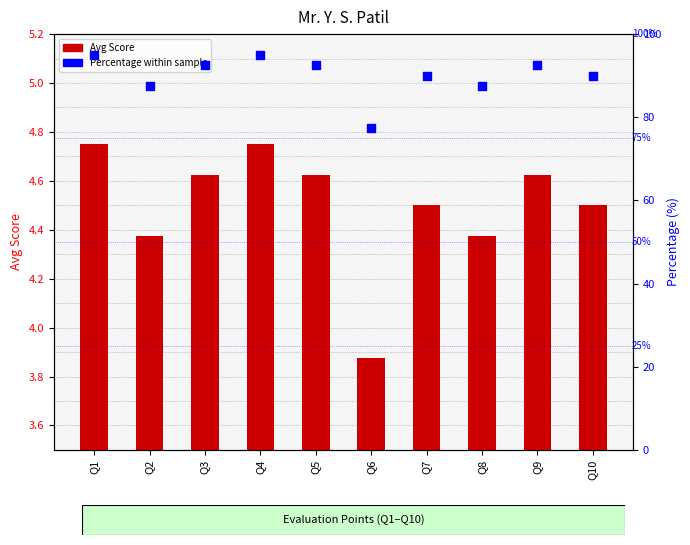

Which series reaches the maximum Y coordinate?

Percentage